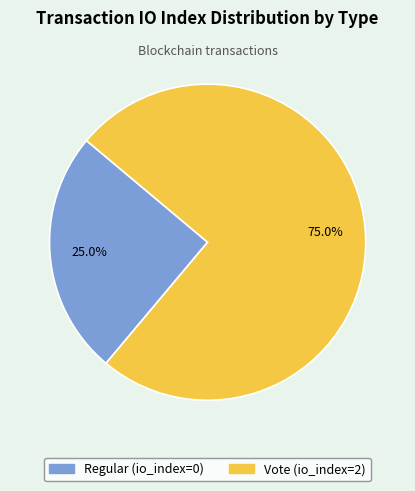

To the nearest percent, what is the combined percentage of Regular and Vote?

100%